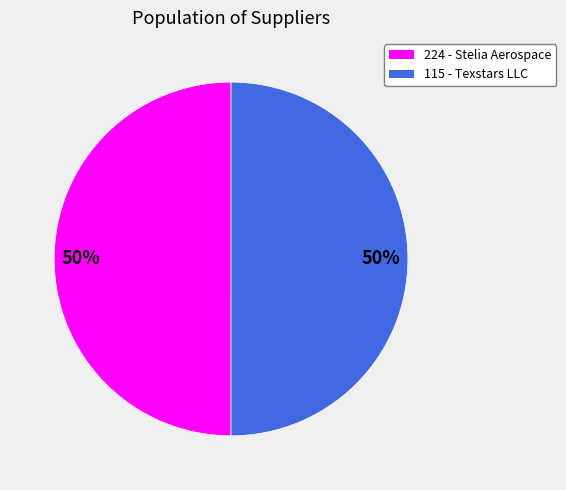

Approximately how many times larger is the value at 224 compared to 115?

1.0